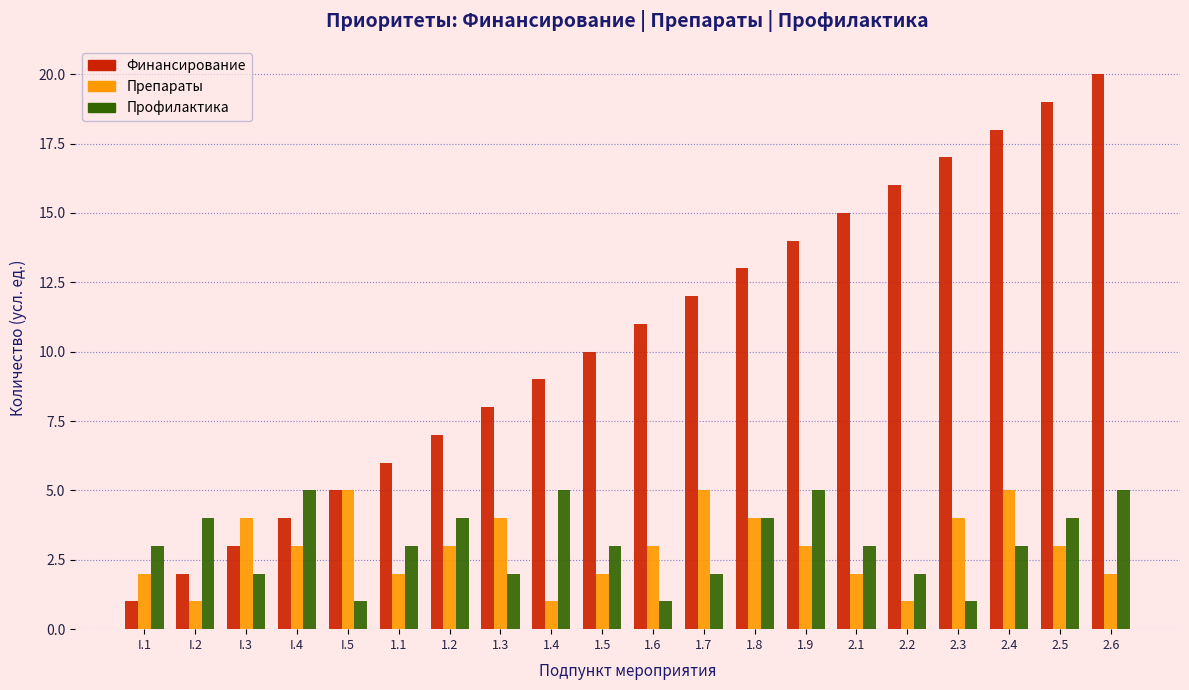

What is the difference between the maximum and second lowest values in the Финансирование series?

18